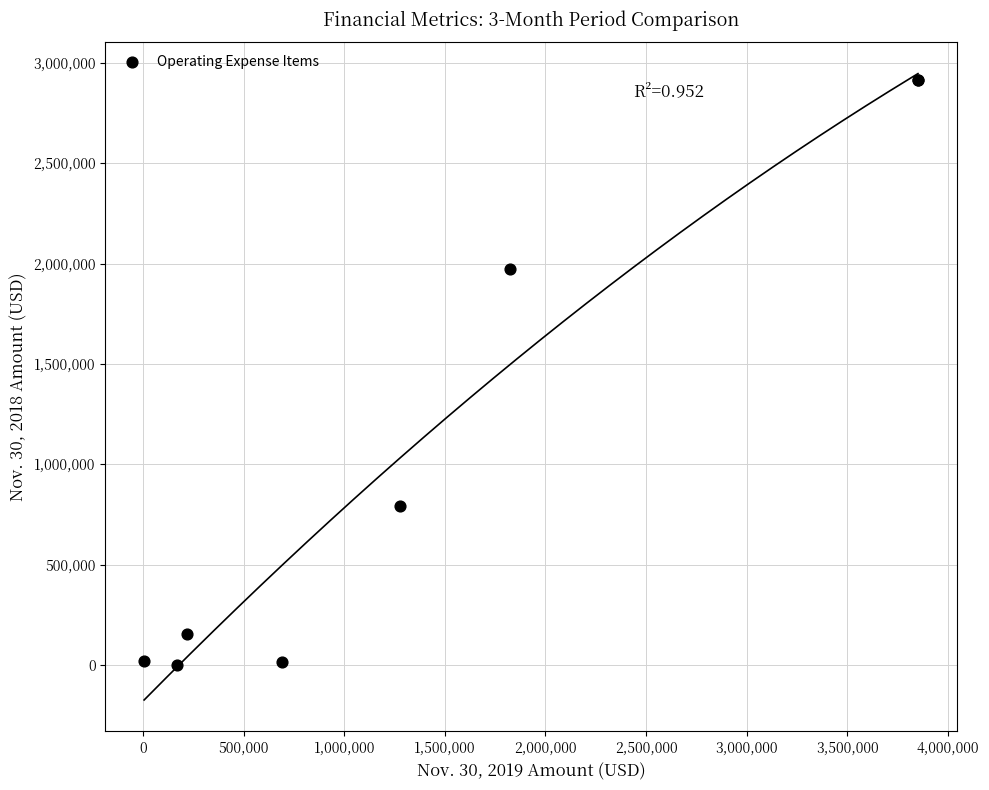

What Y value in the scatter plot is closest to 1456881?

1971847